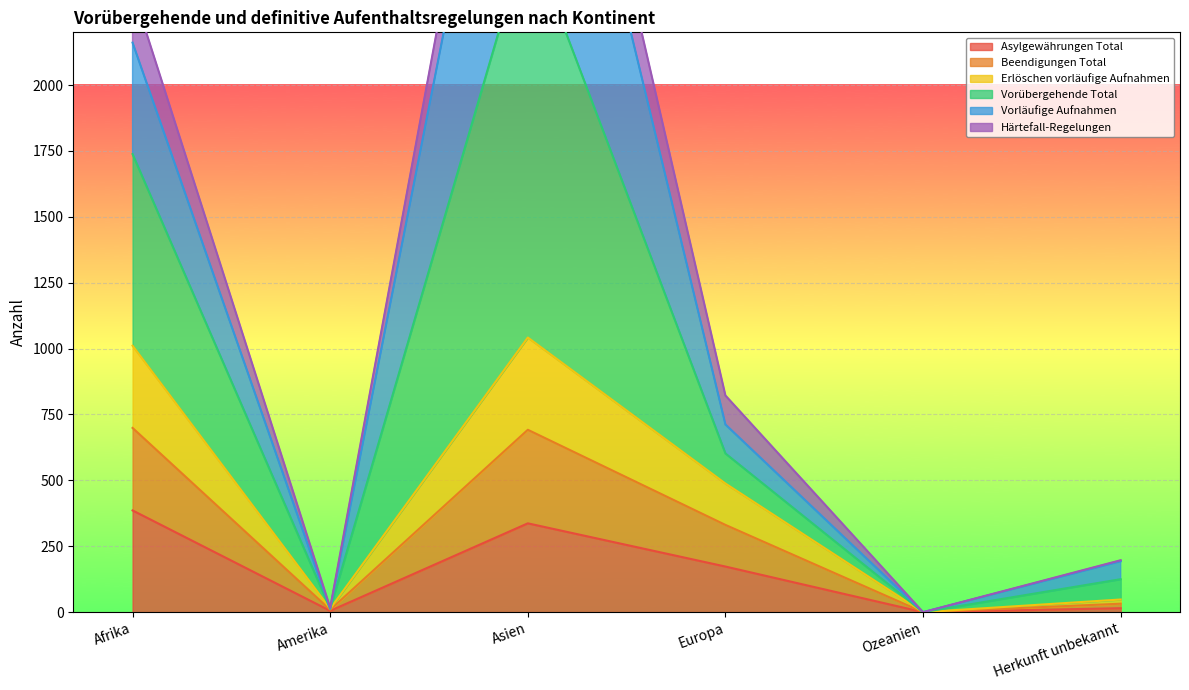

Which has a higher value, Afrika or Amerika?

Afrika